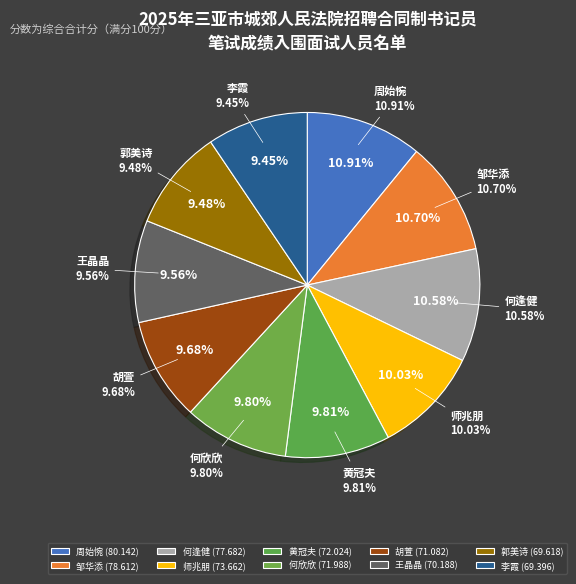

Is it true that 王晶晶 is 24% of the pie?

False